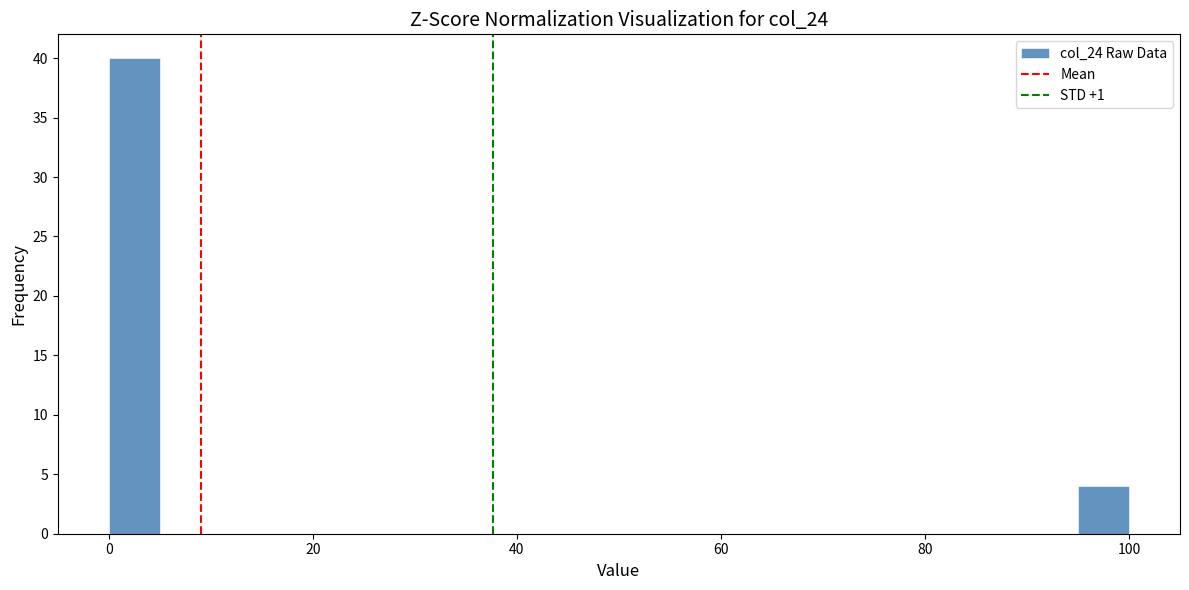

Read against the x-axis, roughly where is the centre of the tallest bar?

2